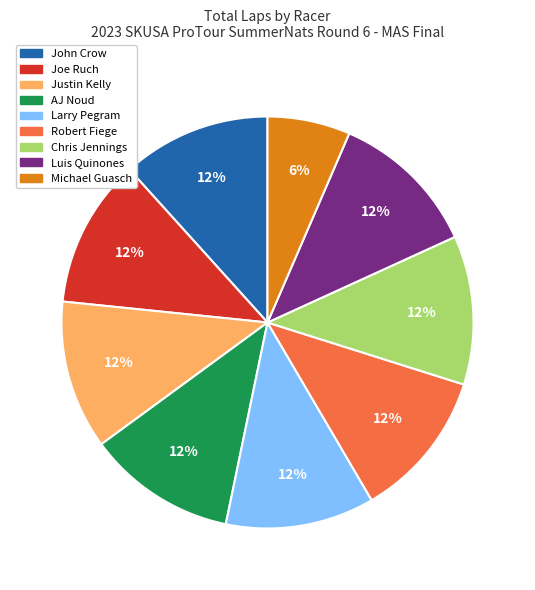

What is the ratio of the value at John Crow to the value at Chris Jennings?

1.0